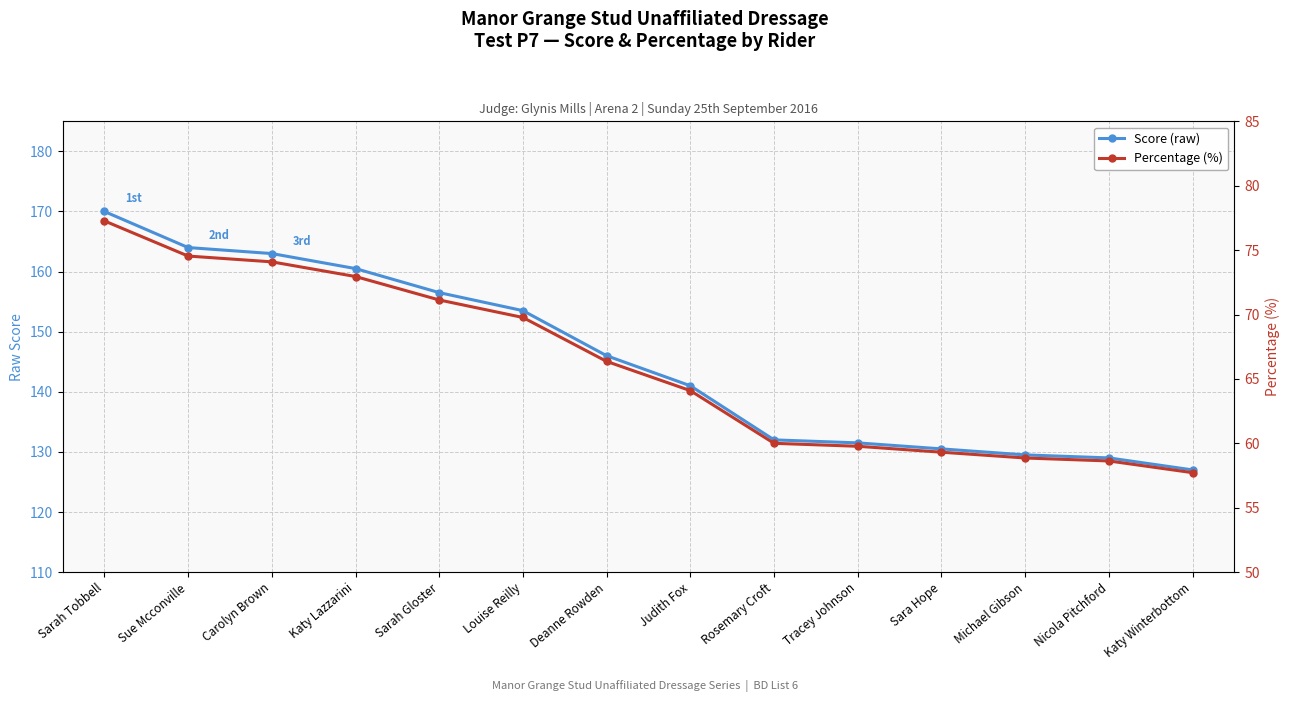

Rank the categories by Percentage (%) value from lowest to highest.

Katy Winterbottom, Nicola Pitchford, Michael Gibson, Sara Hope, Tracey Johnson, Rosemary Croft, Judith Fox, Deanne Rowden, Louise Reilly, Sarah Gloster, Katy Lazzarini, Carolyn Brown, Sue Mcconville, Sarah Tobbell